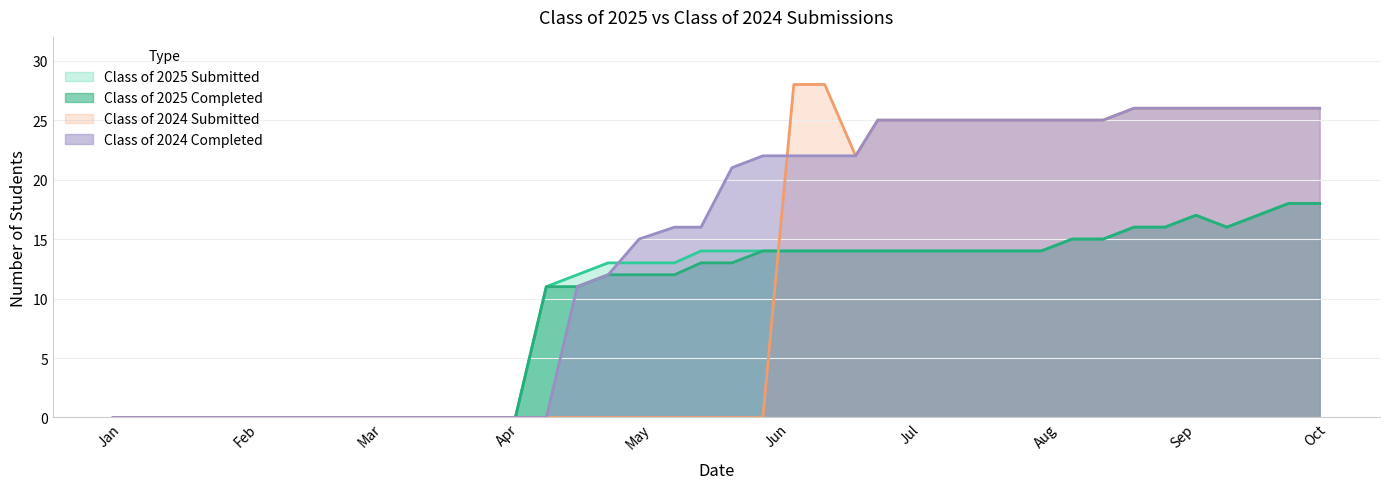

Is the value of Class of 2024 Completed at 08/18/2025 greater than the value of Class of 2024 Submitted at 01/14/2025?

Yes